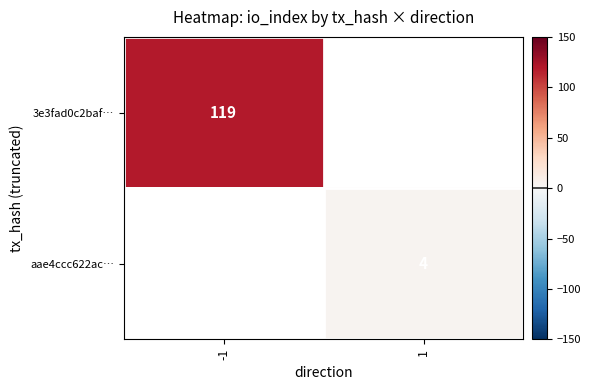

True or false: 3e3fad0c2baf… has a value of 119 at -1.

True